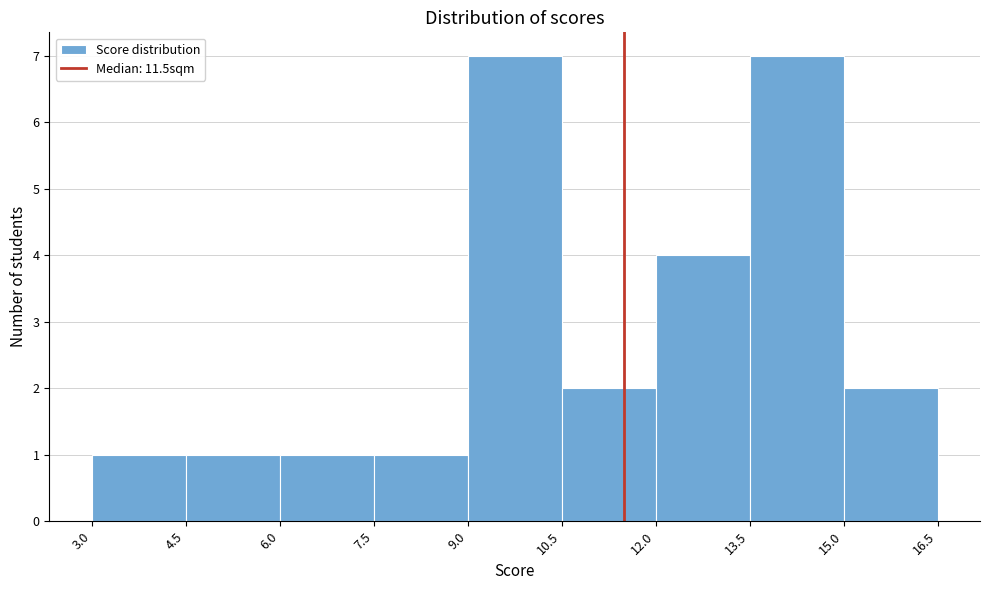

How tall is the bar that spans 10.5 to 12.0 on the x-axis? The values are not printed on the chart, so give them approximately, as read against the axis.

2